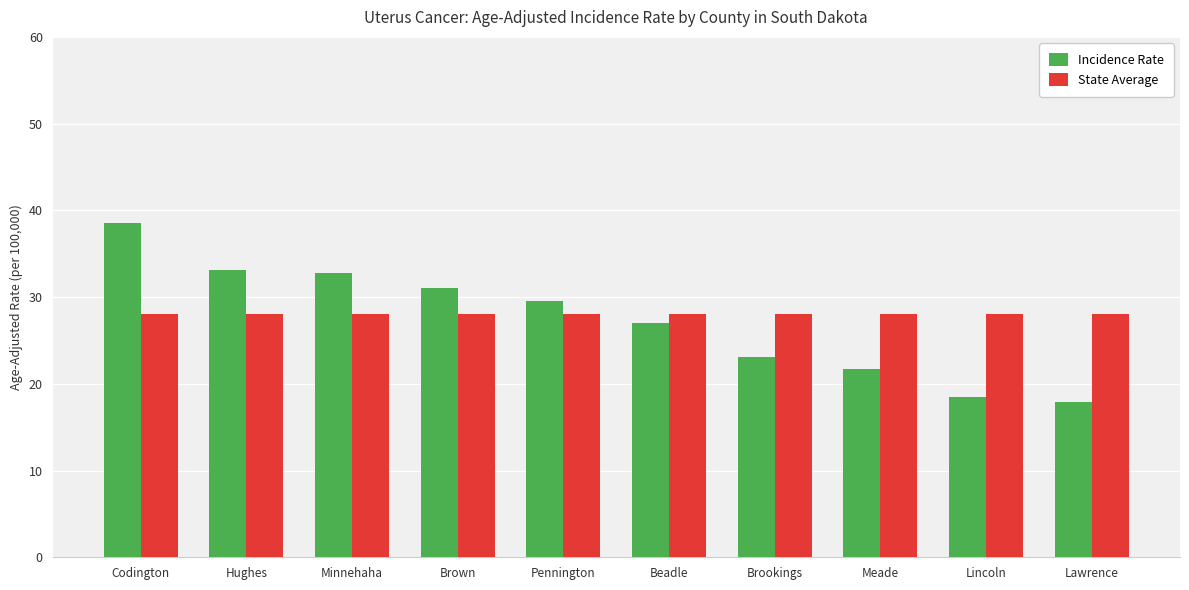

What is the total value across all series at Brookings?

51.1